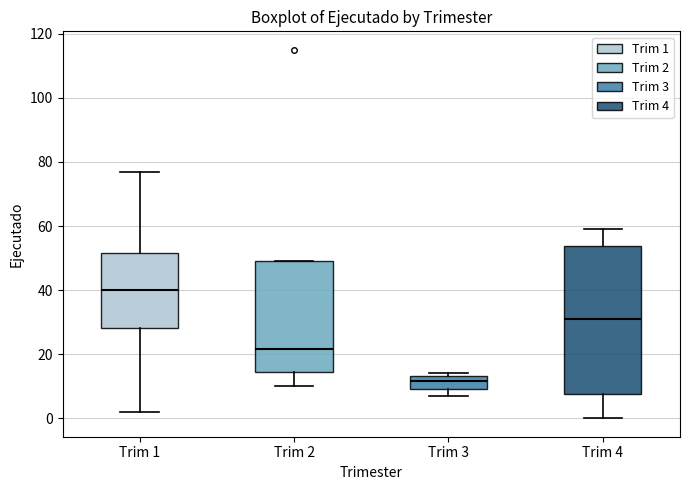

Which box is the tallest, from its lower edge to its upper edge?

Trim 4